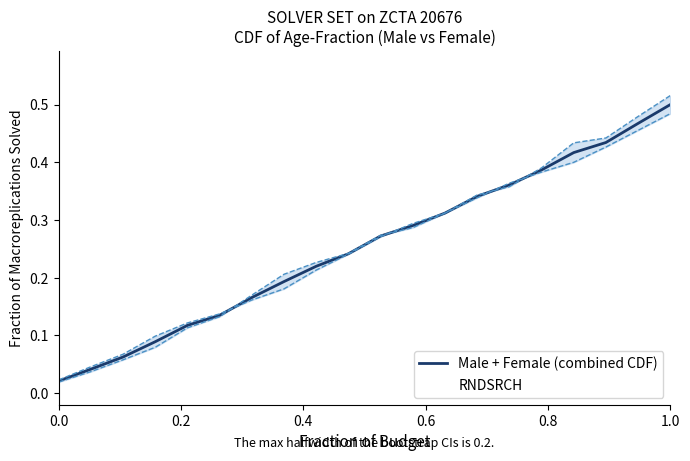

The Male + Female (combined CDF) series shows 0.5 at 1.0. True or false?

True